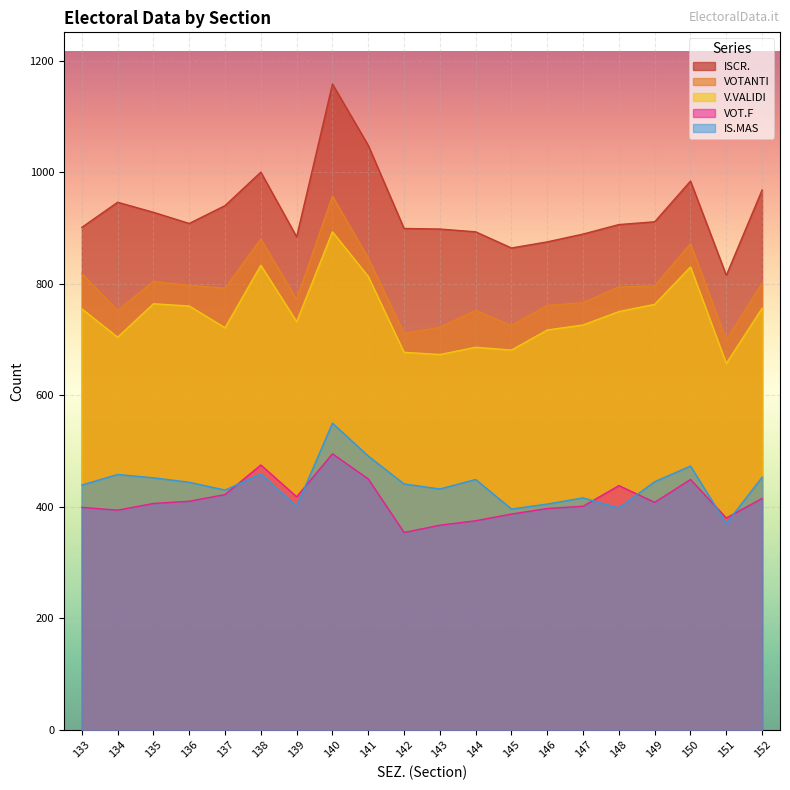

What is the value of the ISCR. point at the 6th from the left?

1000